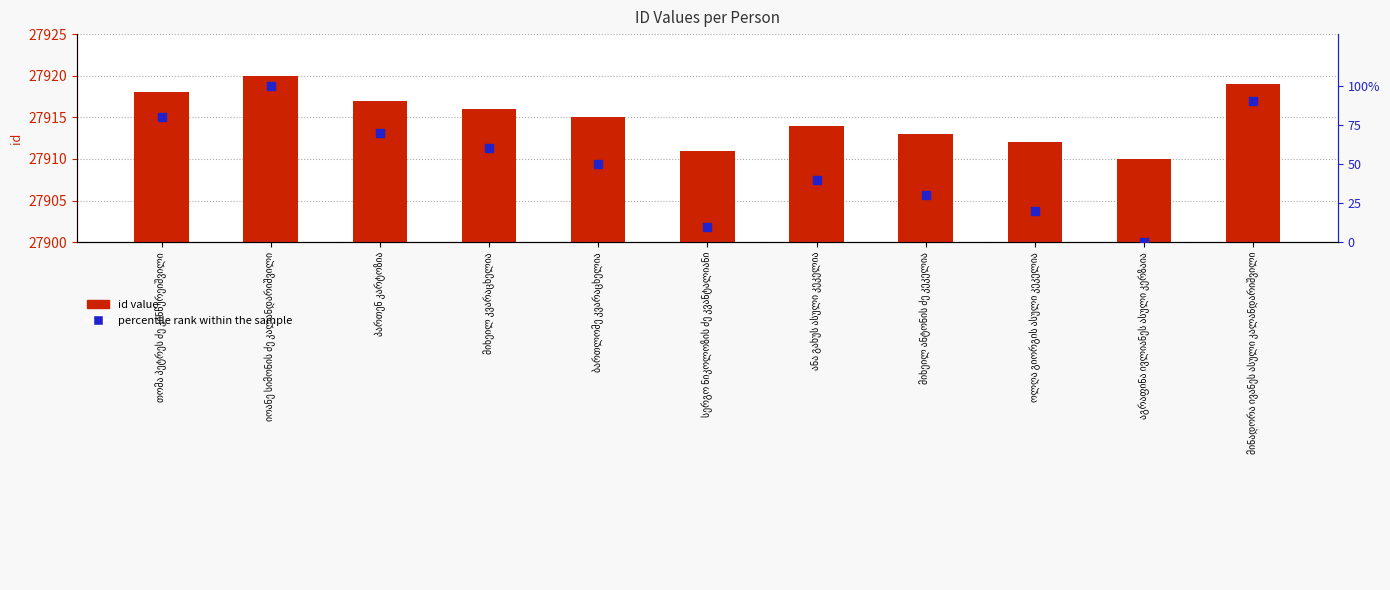

What are all the series names shown in the legend?

id value, percentile rank within the sample